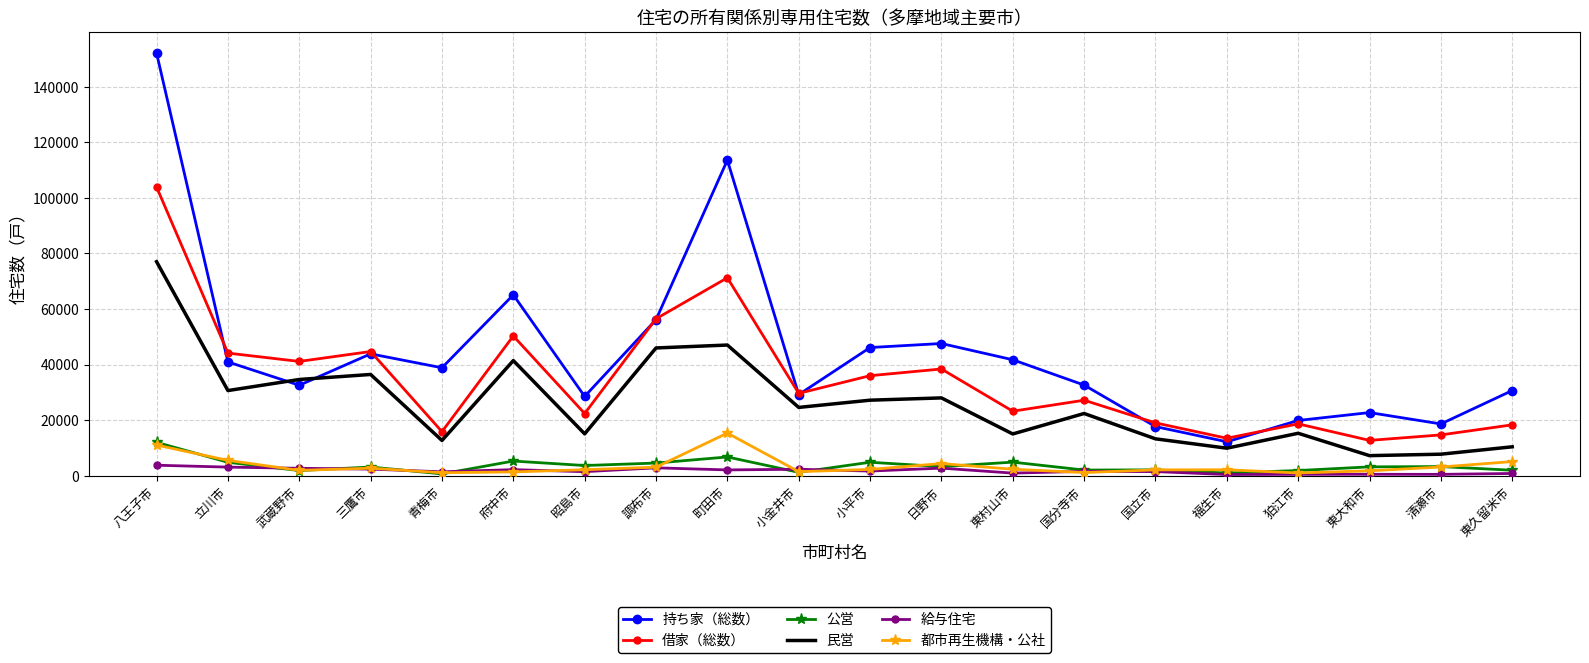

True or false: 借家（総数） and 都市再生機構・公社 cross at least once.

False